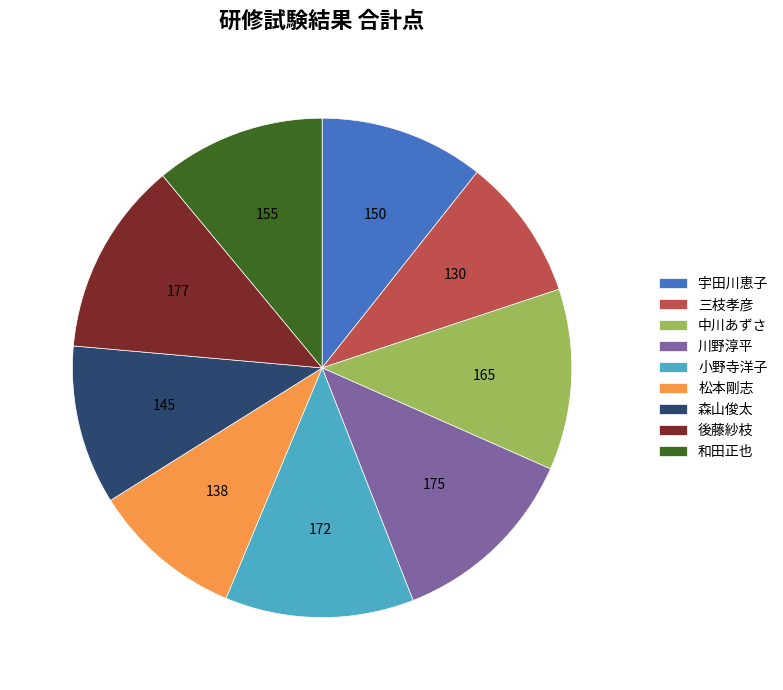

Is it true that 宇田川恵子 is 11% of the pie?

True